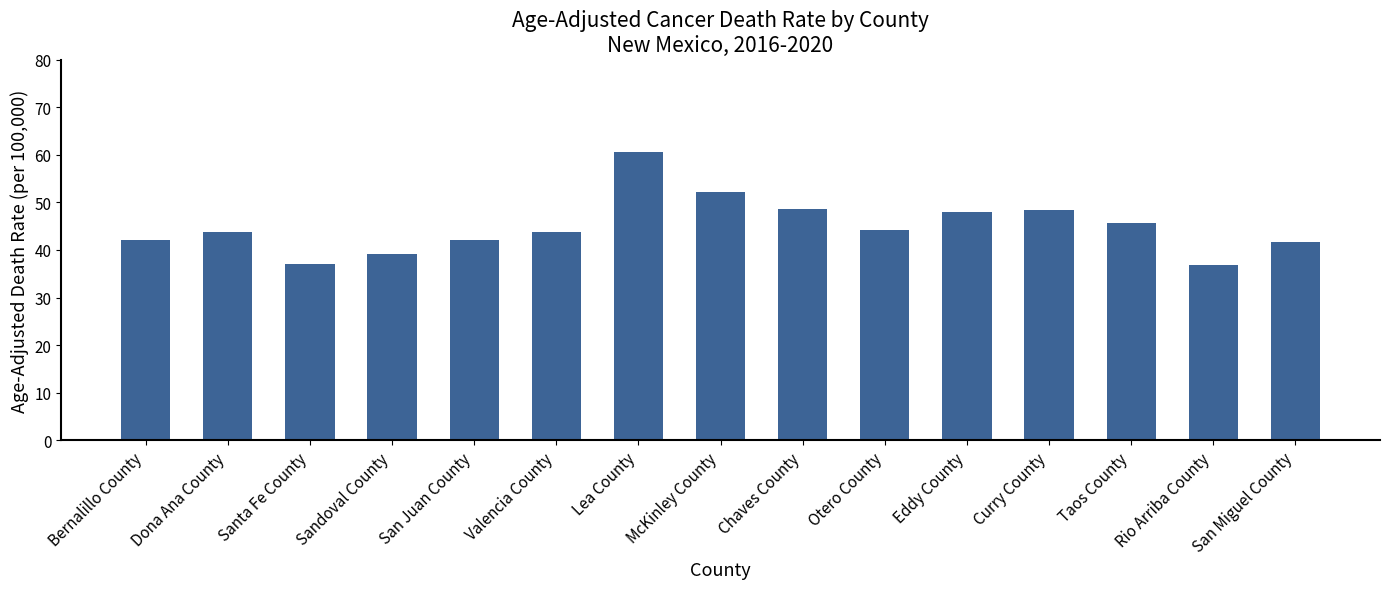

What is the minimum value shown in the chart?

36.9